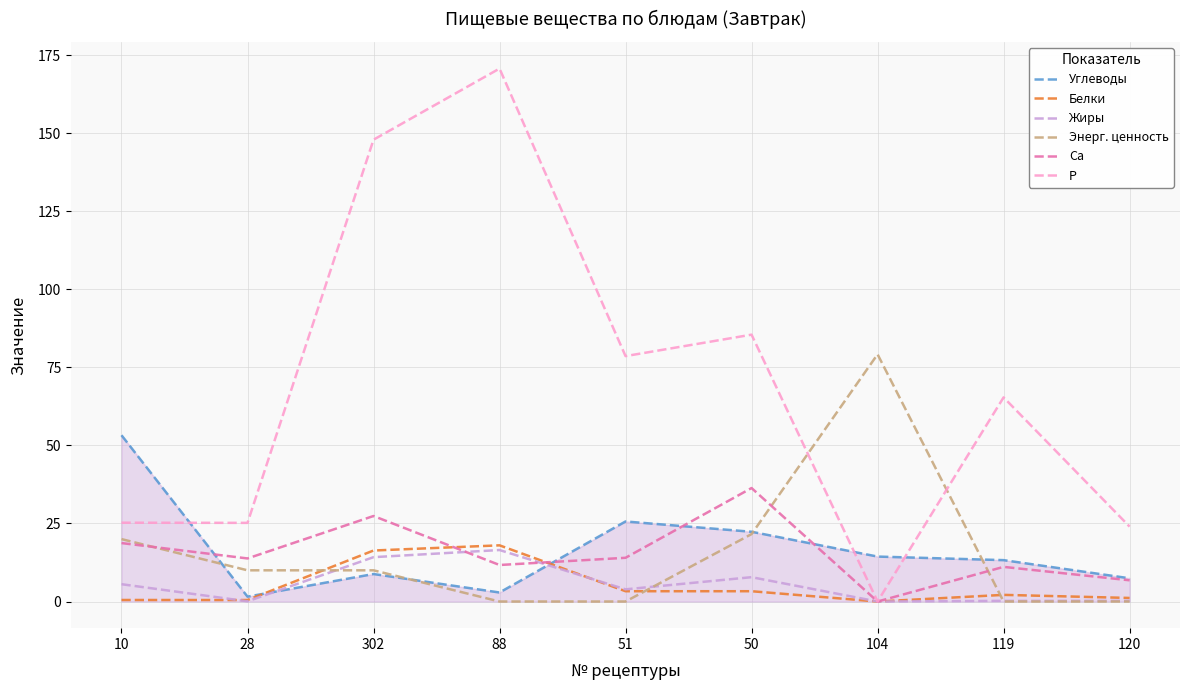

Which series has the largest range (max minus min)?

P